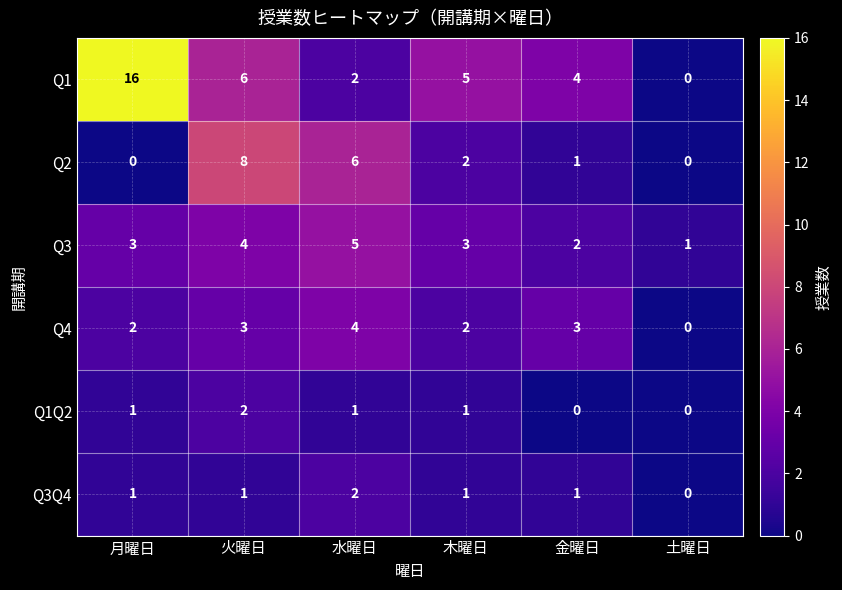

At 火曜日, list the series in order from smallest to largest.

Q3Q4, Q1Q2, Q4, Q3, Q1, Q2